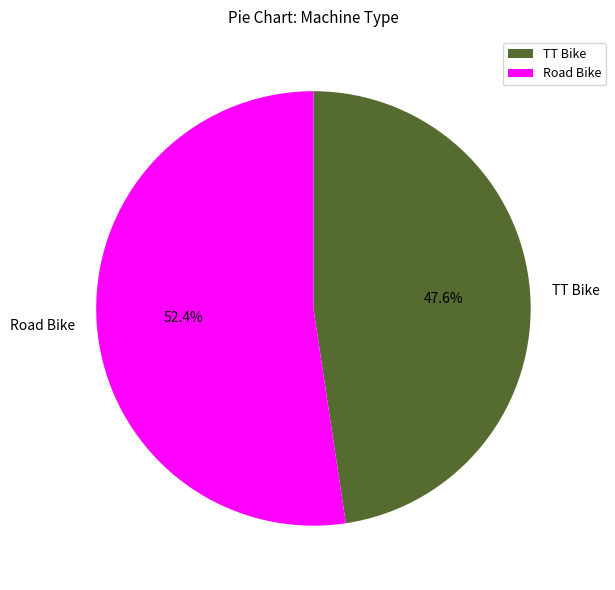

What is the ratio of the value at TT Bike to the value at Road Bike?

0.9